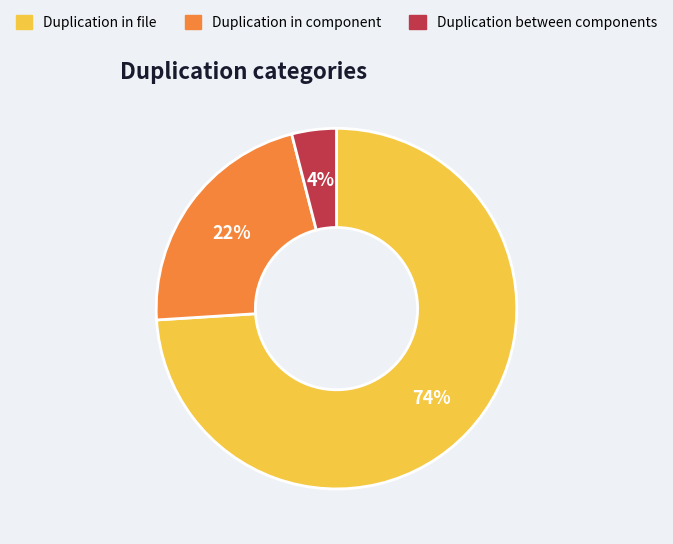

To the nearest percent, what is the difference between the largest and smallest slice percentages?

70%